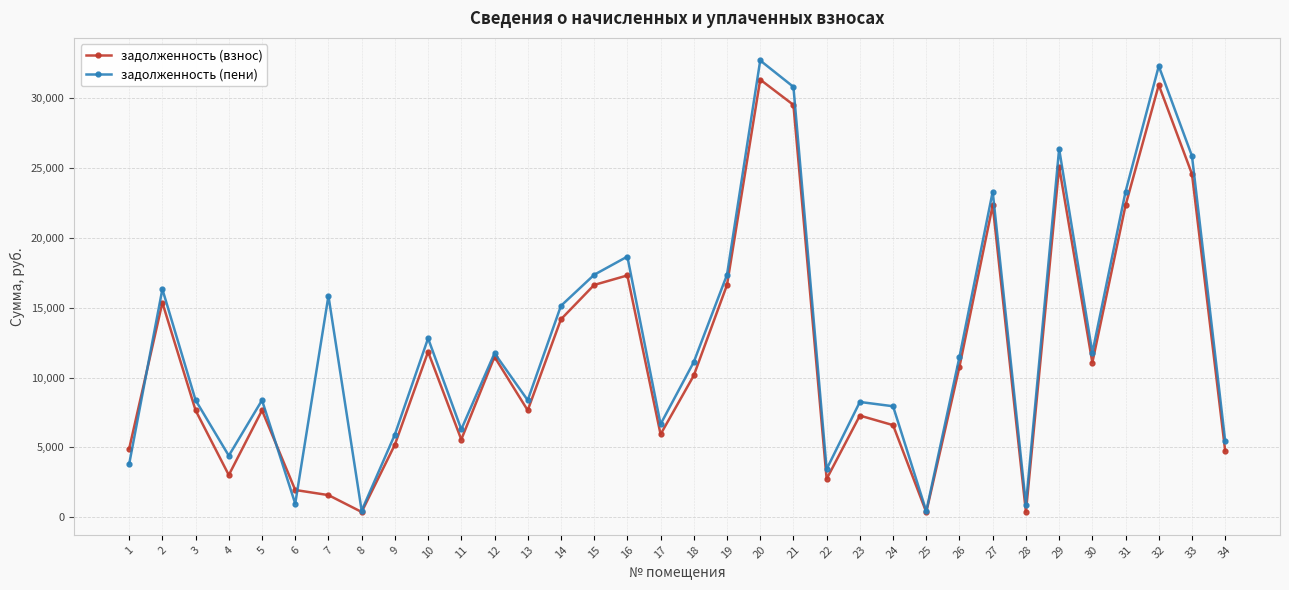

Which series changed the most between 16 and 30?

задолженность (пени)